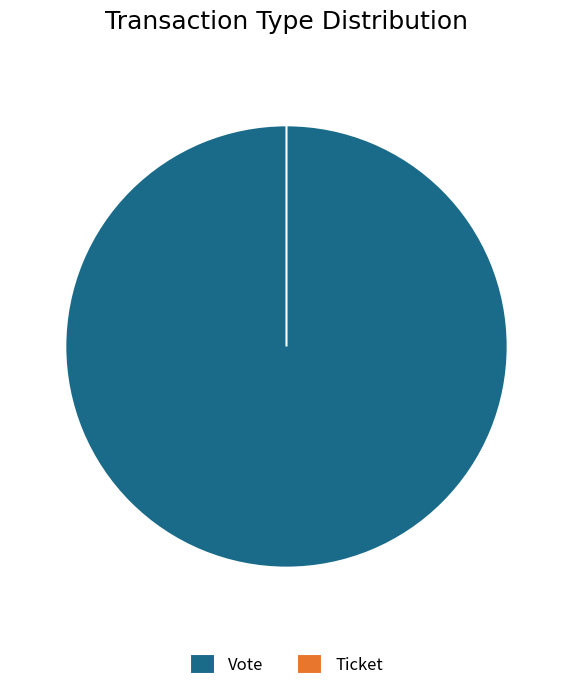

To the nearest percent, what is the difference between the largest and smallest slice percentages?

100%